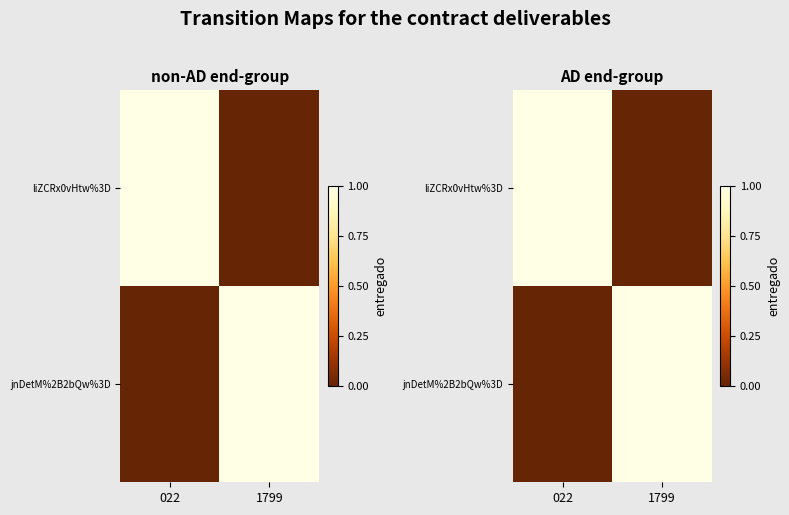

How many data points does each series have?

2